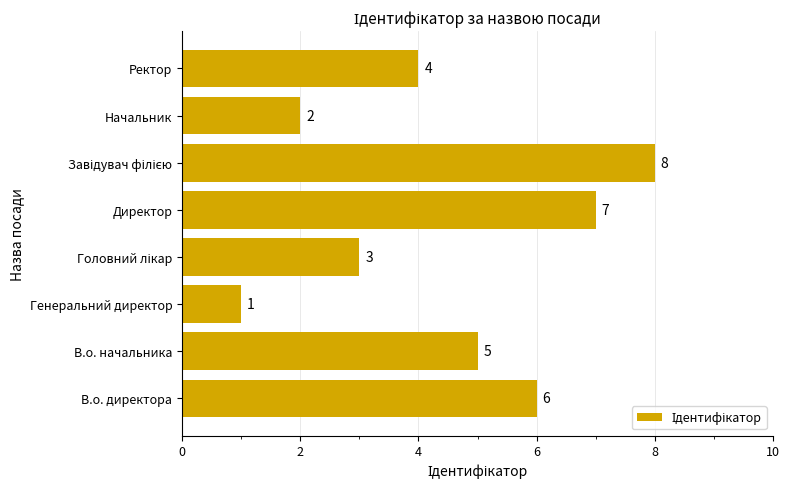

What is the change in value from Генеральний директор to Начальник?

+1